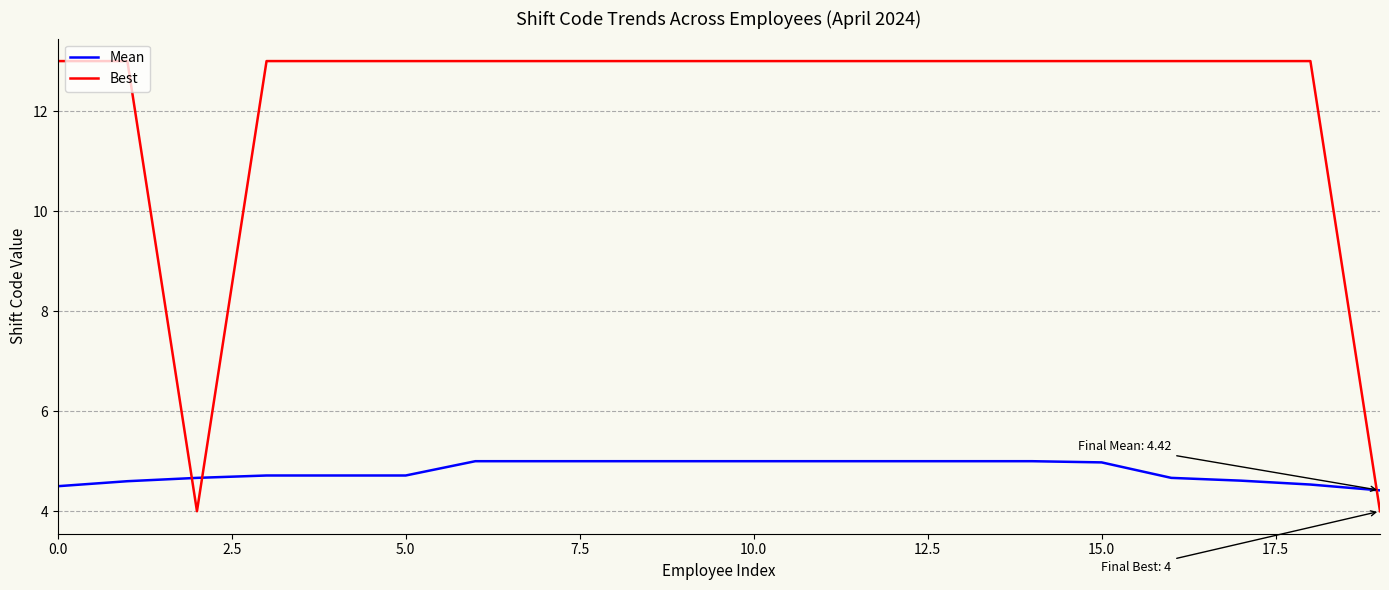

Rank the series by their maximum value, from lowest to highest.

Mean, Best